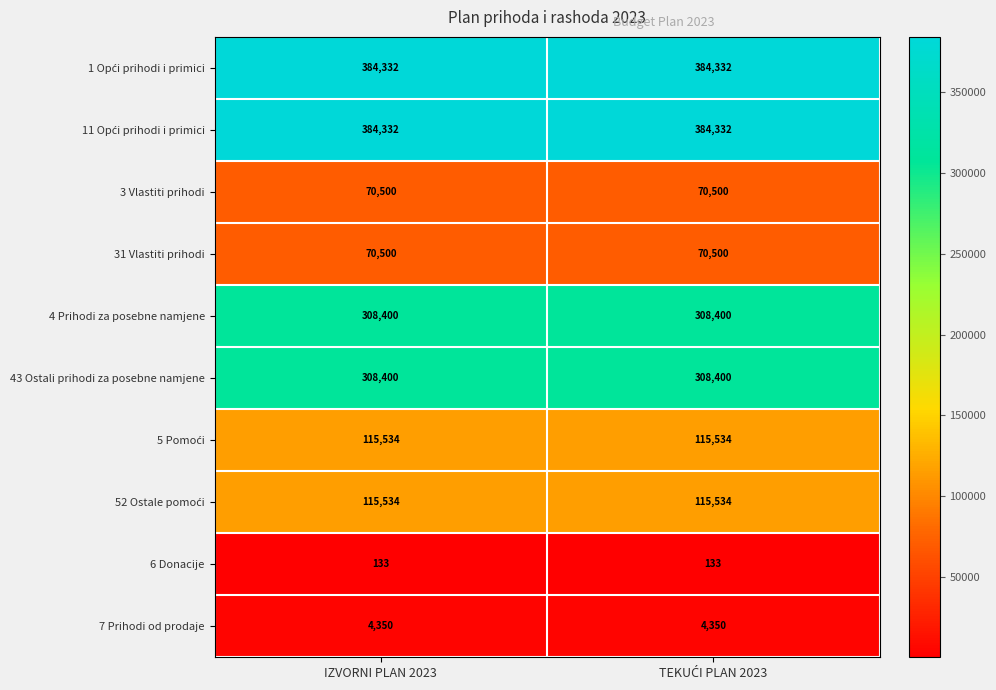

What is the difference between the highest and lowest values at IZVORNI PLAN 2023?

384199